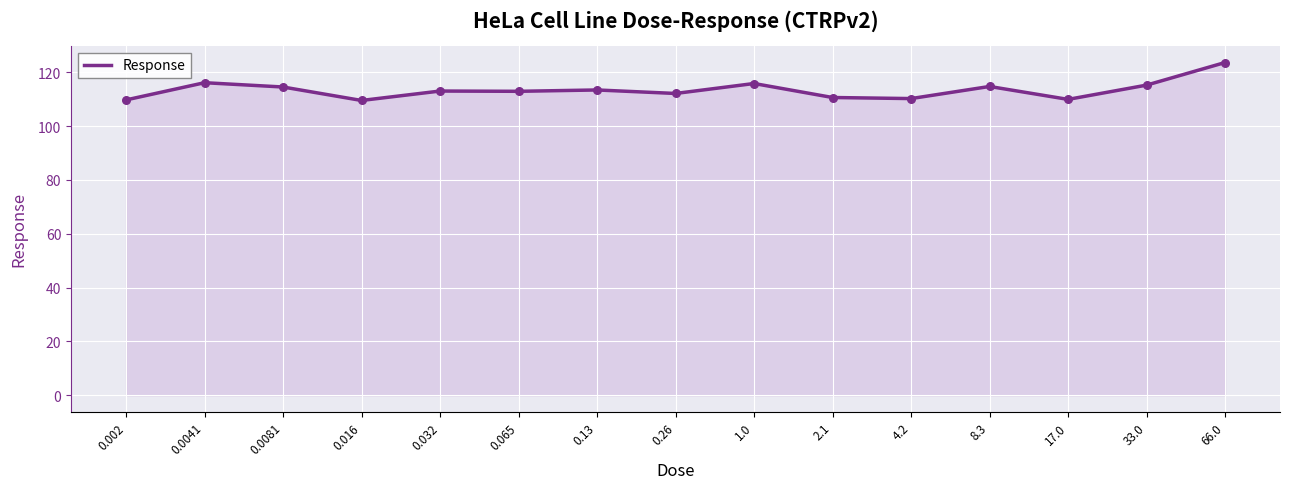

What is the ratio of the value at 0.0041 to the value at 0.13?

1.0